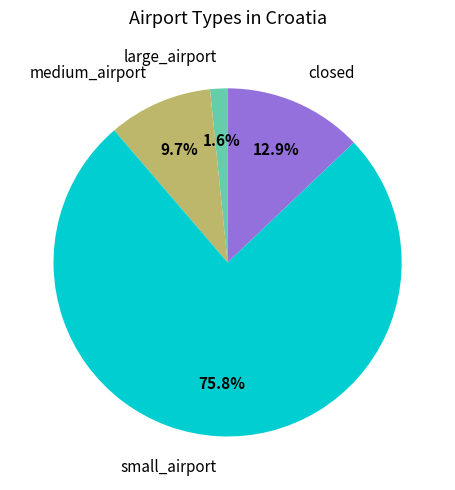

Does any single category account for the majority?

Yes